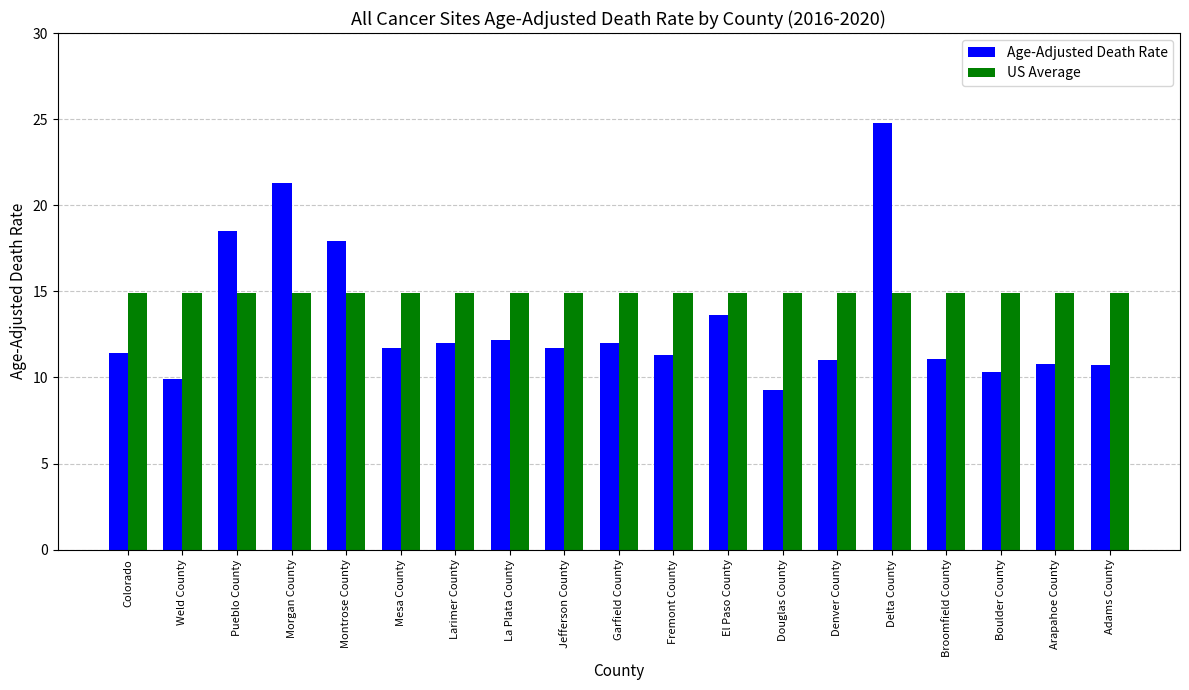

What is the total value across all series at Boulder County?

25.2